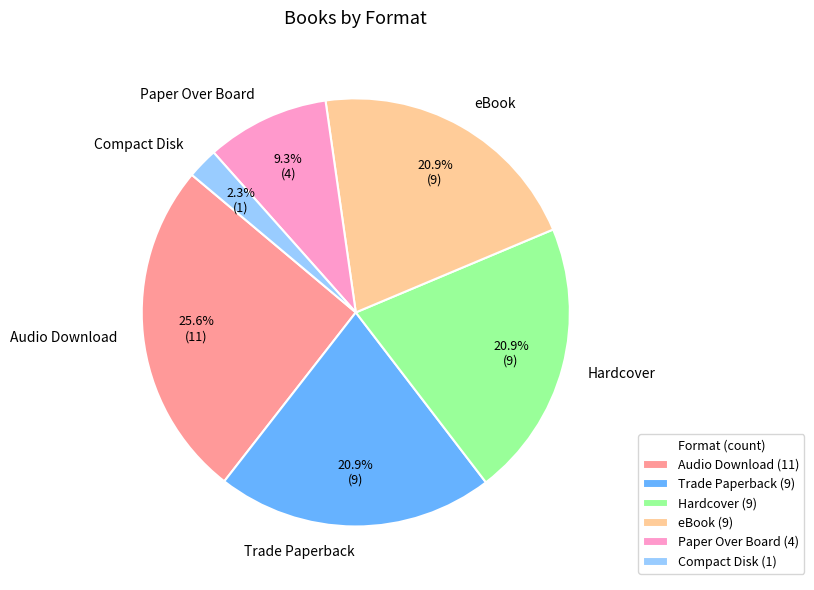

To the nearest percent, what is the combined percentage of Audio Download and Paper Over Board?

35%